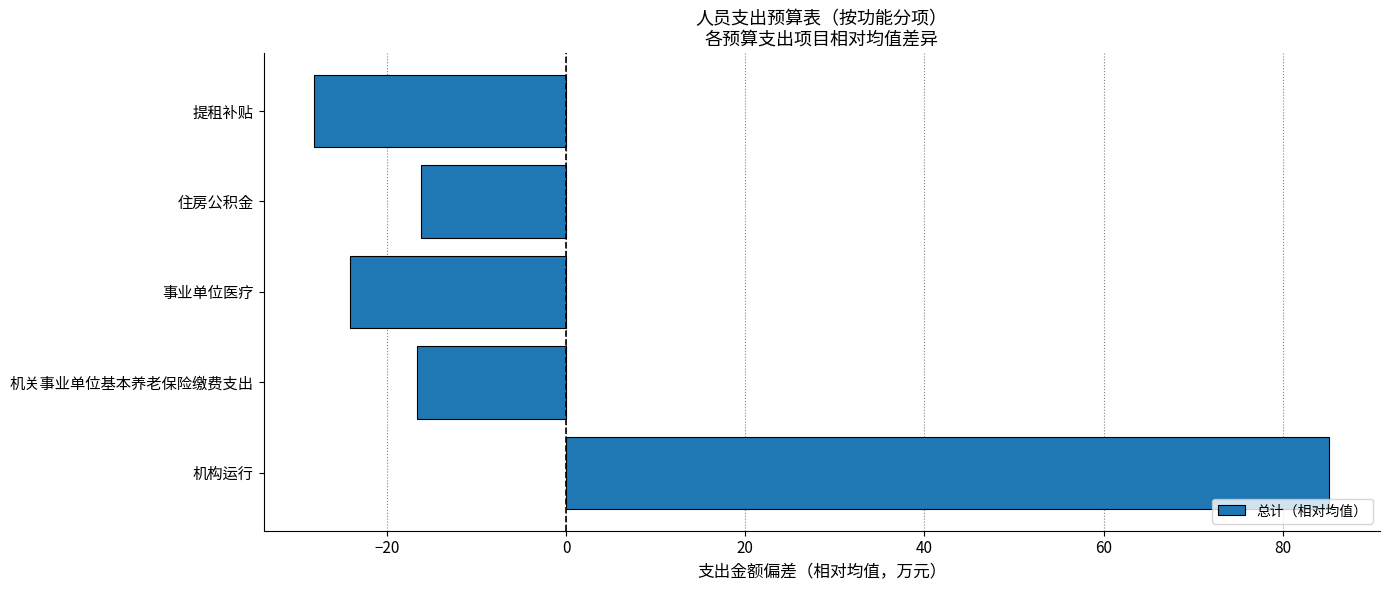

At which category does the chart reach its peak across all series?

机构运行